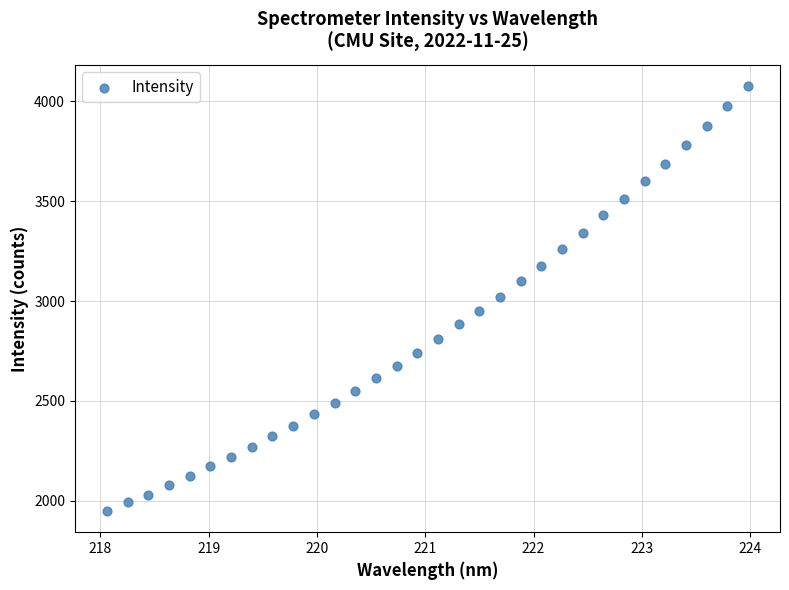

What is the range of Y values (max minus min)?

2127.2